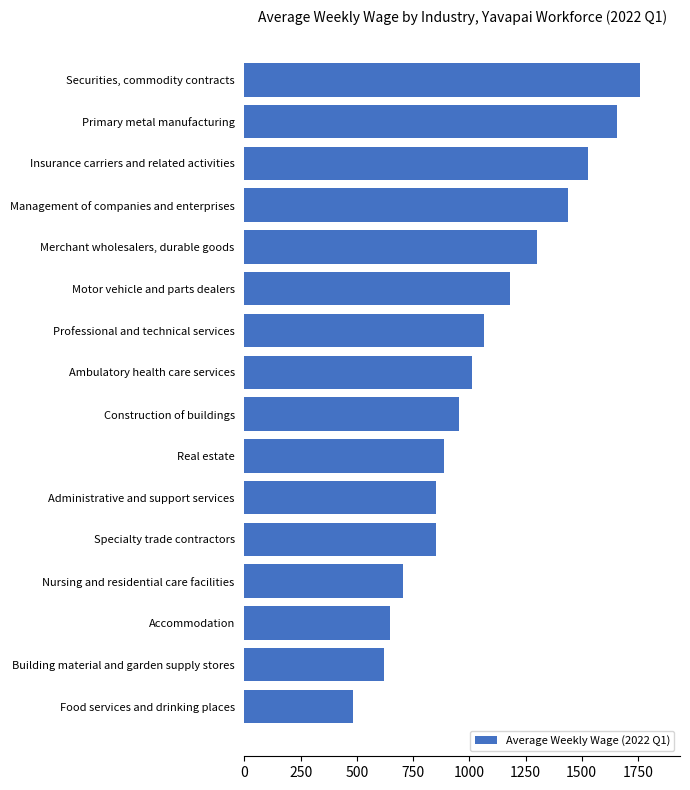

Reading top to bottom, transcribe all the data shown in this chart.

Securities, commodity contracts=1761	Primary metal manufacturing=1655	Insurance carriers and related activities=1527	Management of companies and enterprises=1439	Merchant wholesalers, durable goods=1303	Motor vehicle and parts dealers=1179	Professional and technical services=1065	Ambulatory health care services=1010	Construction of buildings=954	Real estate=889	Administrative and support services=850	Specialty trade contractors=850	Nursing and residential care facilities=705	Accommodation=647	Building material and garden supply stores=620	Food services and drinking places=482